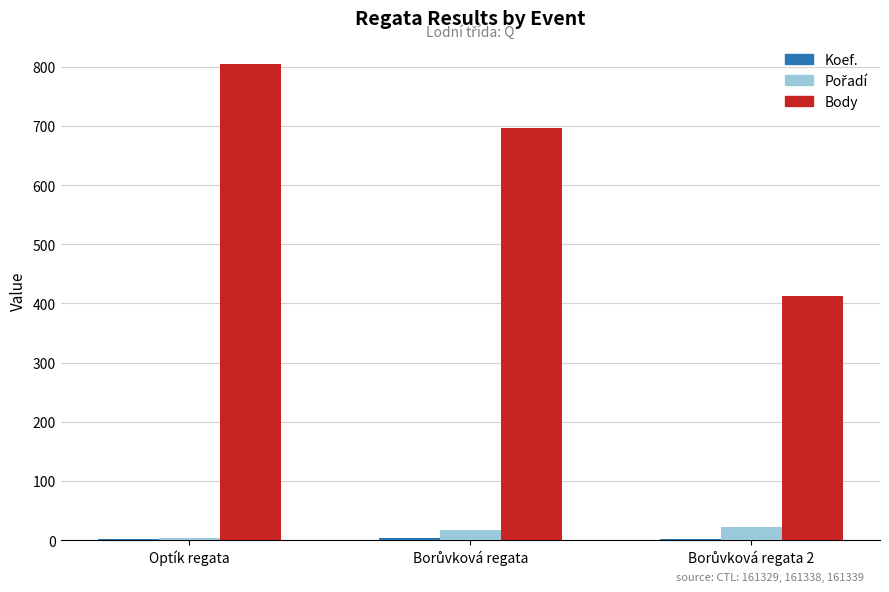

At which category is the sum across all series the highest?

Optík regata